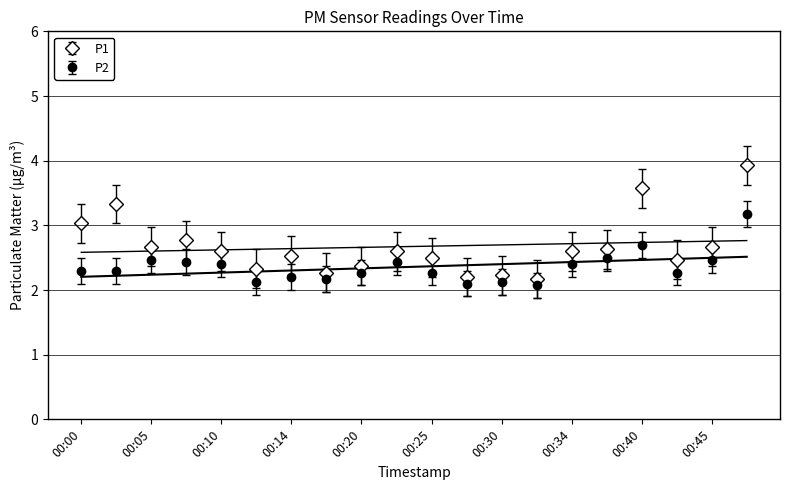

In P1, how many points are higher than both neighbors (excluding endpoints)?

6